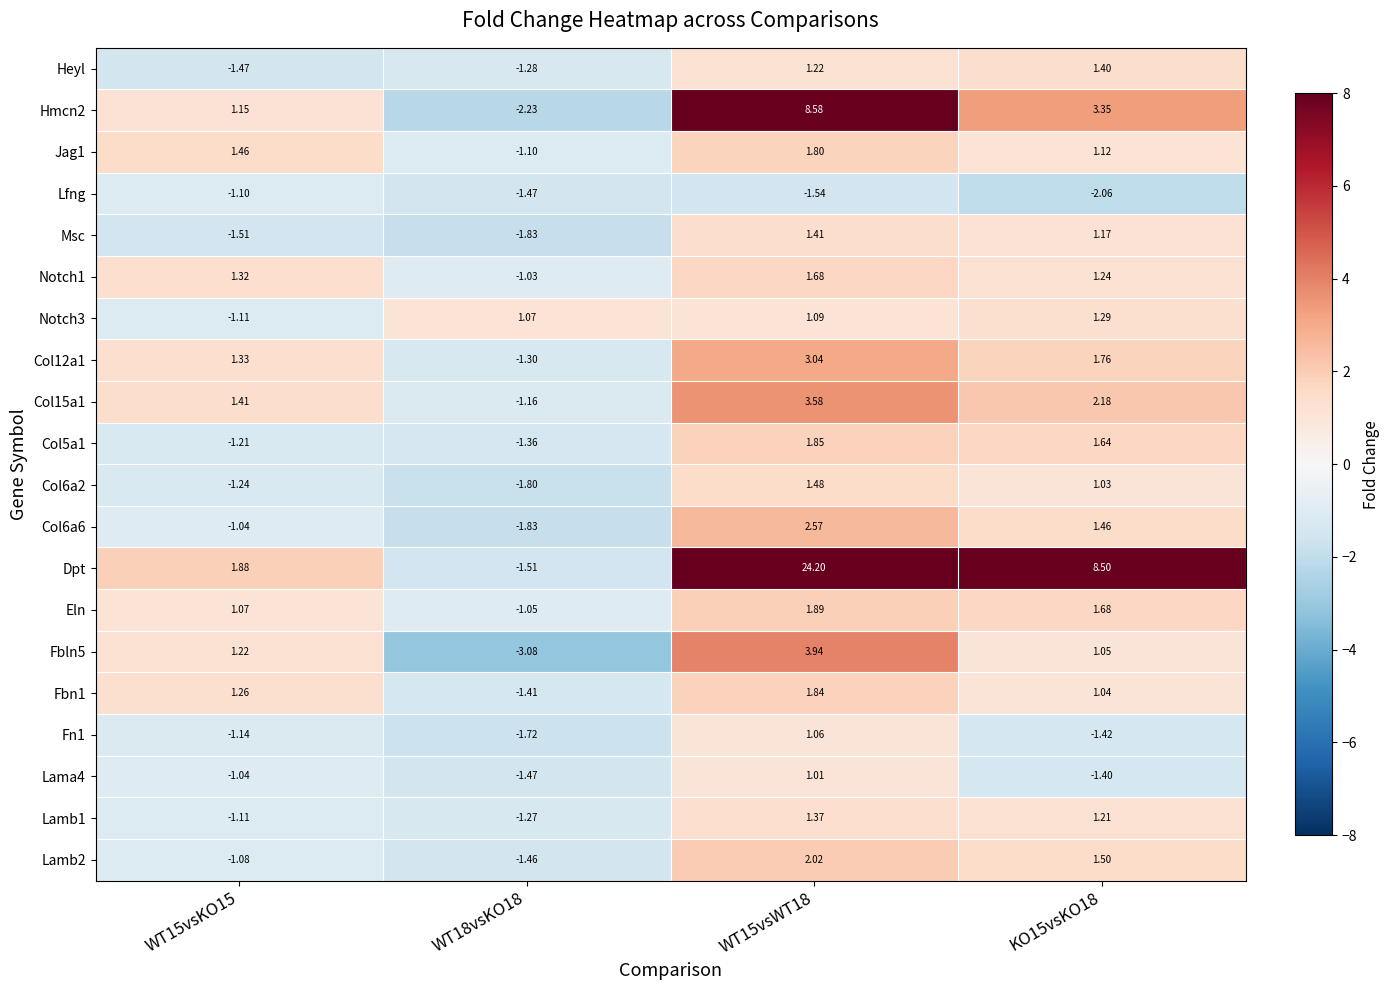

Count the number of data series in this chart.

20